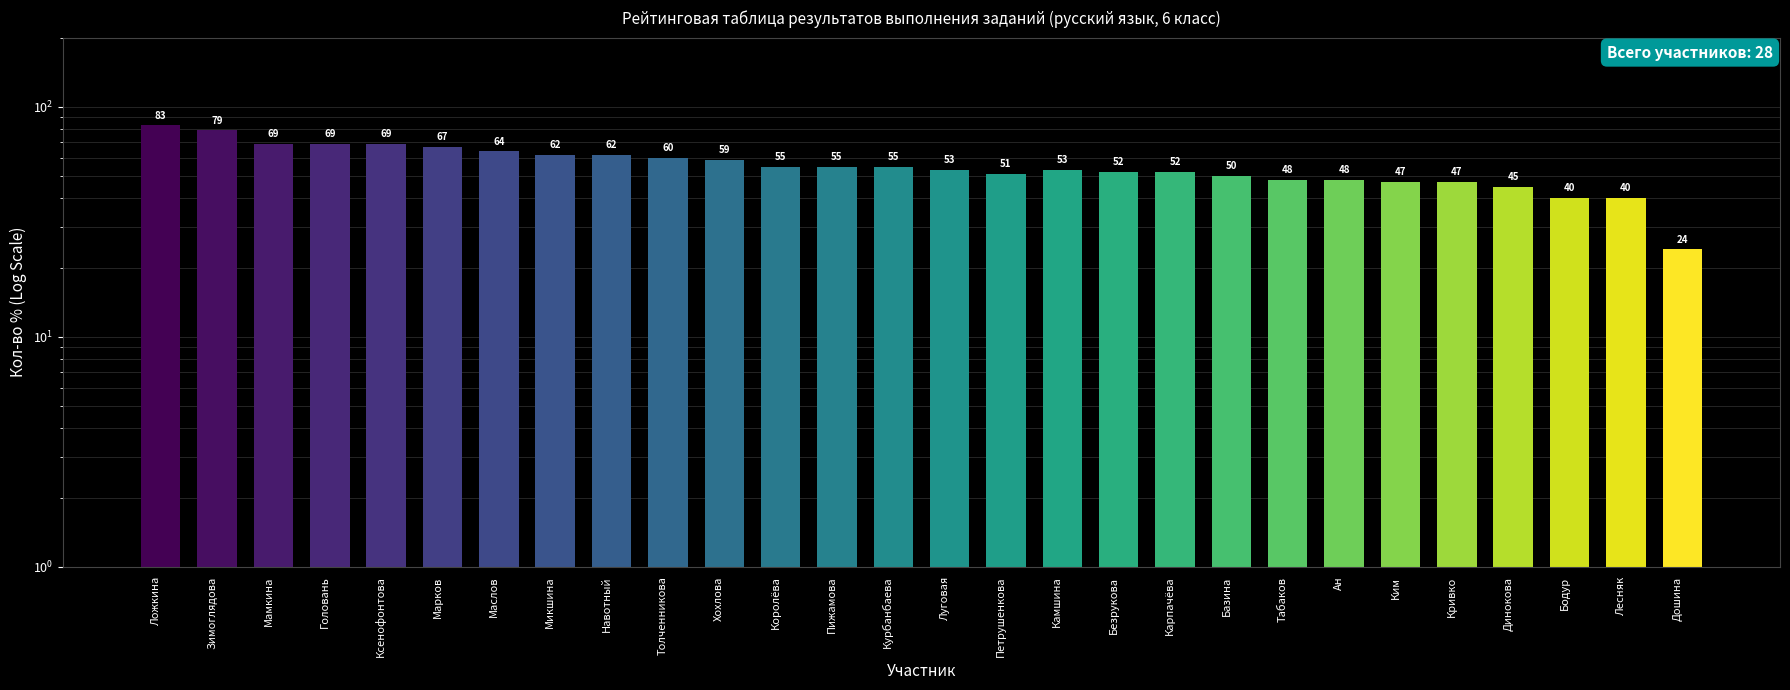

How many series are shown in this chart?

1